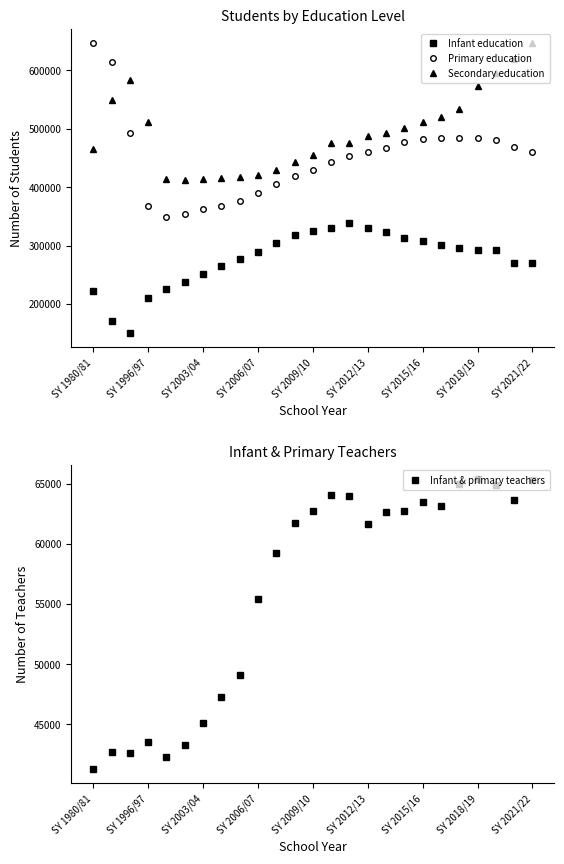

Which label corresponds to the smallest value in the chart?

SY 1980/81